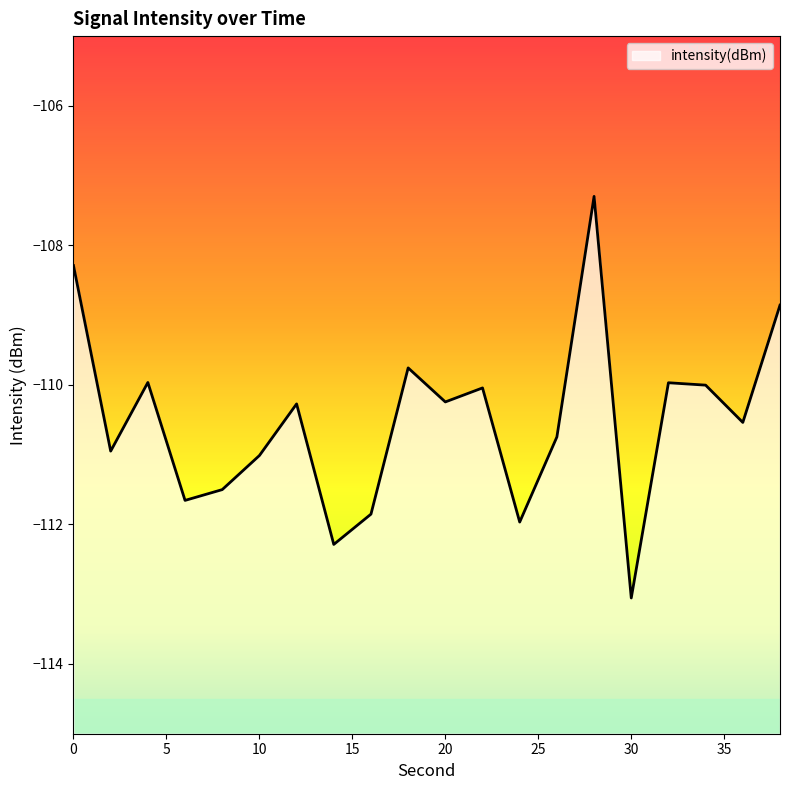

What is the smallest value displayed?

-113.1